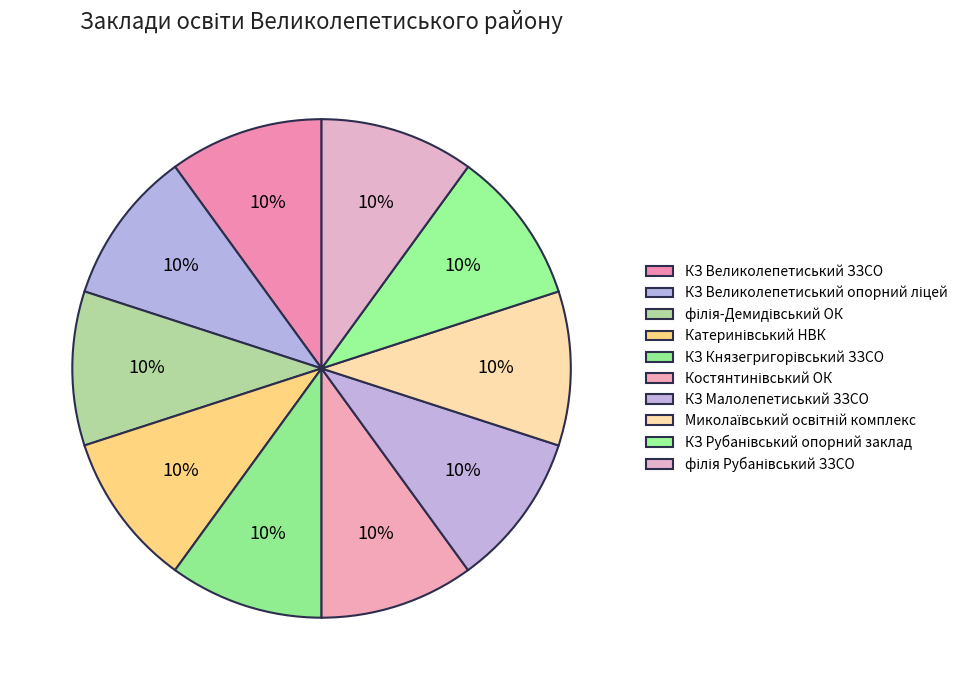

Count the number of slices in the pie.

10